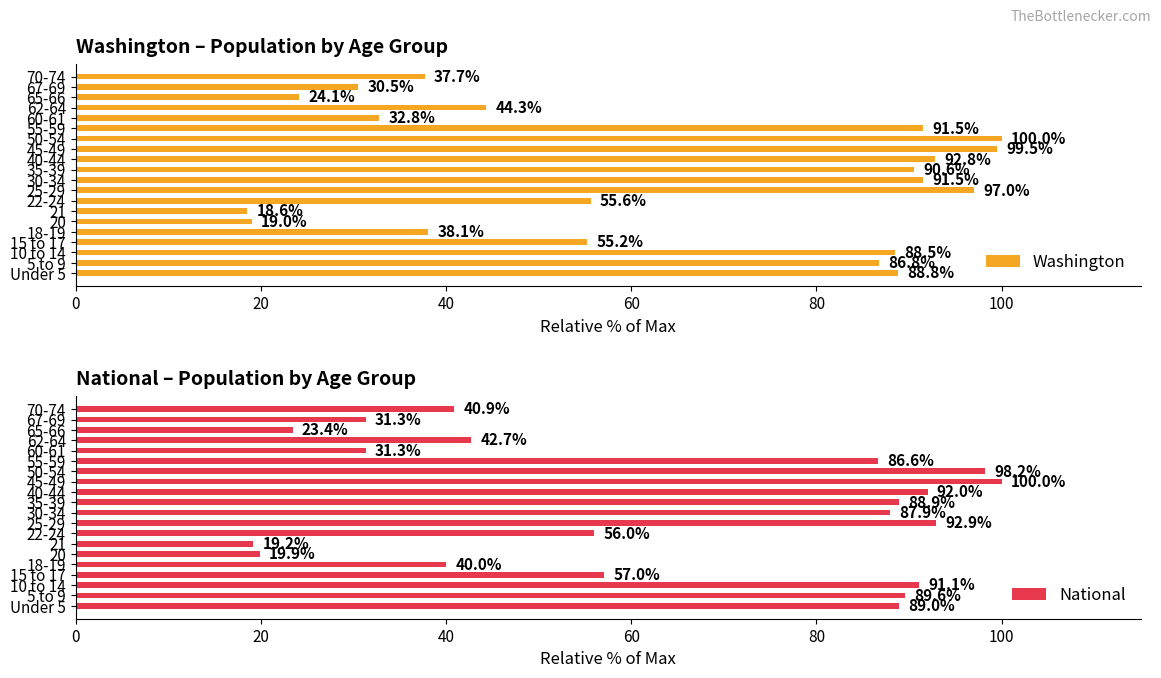

What is the minimum value for Washington?

18.6